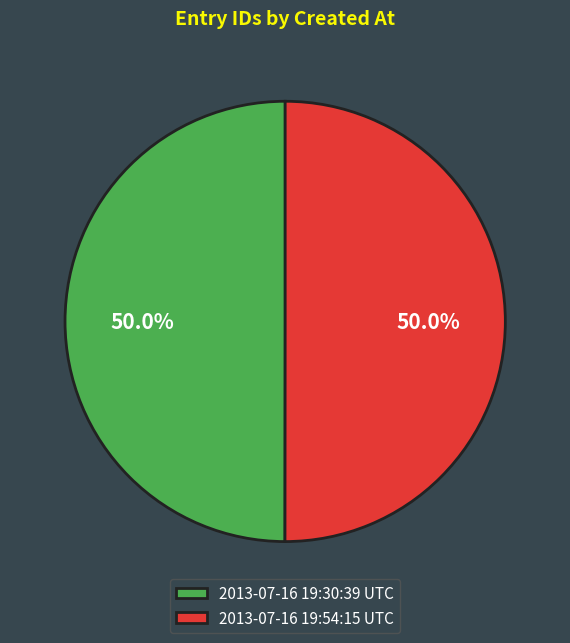

Approximately how many times larger is the value at 2013-07-16 19:30:39 UTC compared to 2013-07-16 19:54:15 UTC?

1.0